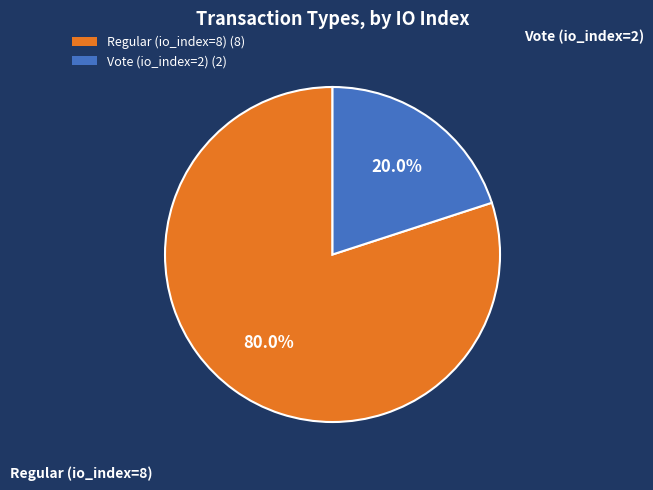

How many segments does this pie chart have?

2